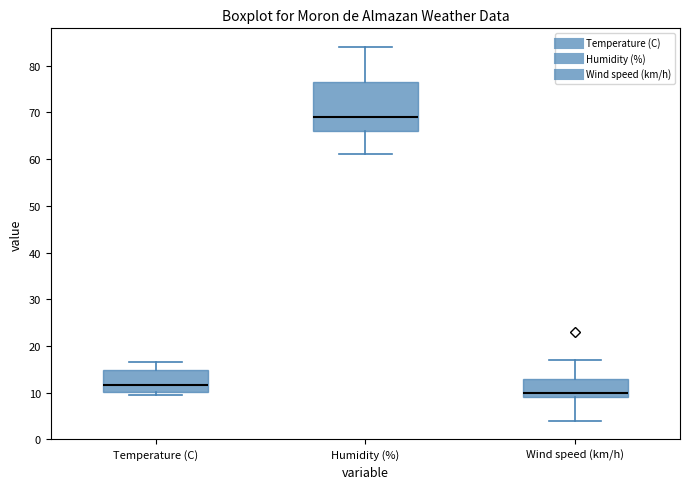

Reading left to right, transcribe this box plot: for each box, give where its median line is, the range the box spans, and where its two whiskers end, as read against the y-axis. The values are not printed on the chart, so give them approximately, as read against the axis.

Temperature (C): median 12, box 10 to 15, whiskers 9 to 17
Humidity (%): median 69, box 66 to 77, whiskers 61 to 84
Wind speed (km/h): median 10, box 9 to 13, whiskers 4 to 17